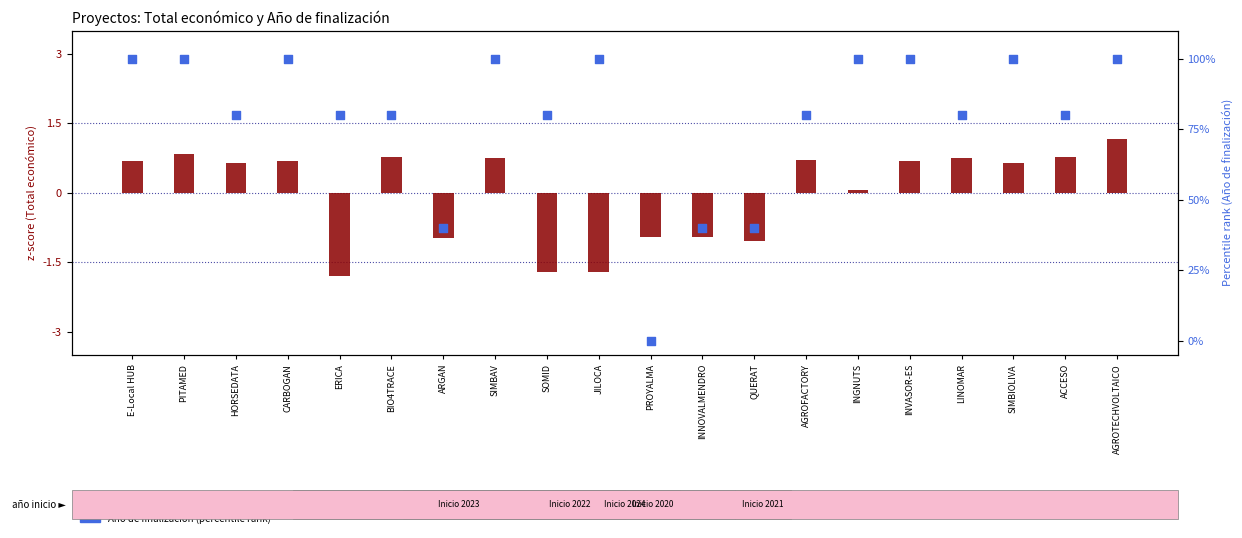

Which series has the largest Y range (max minus min)?

Año de finalización (percentile rank)